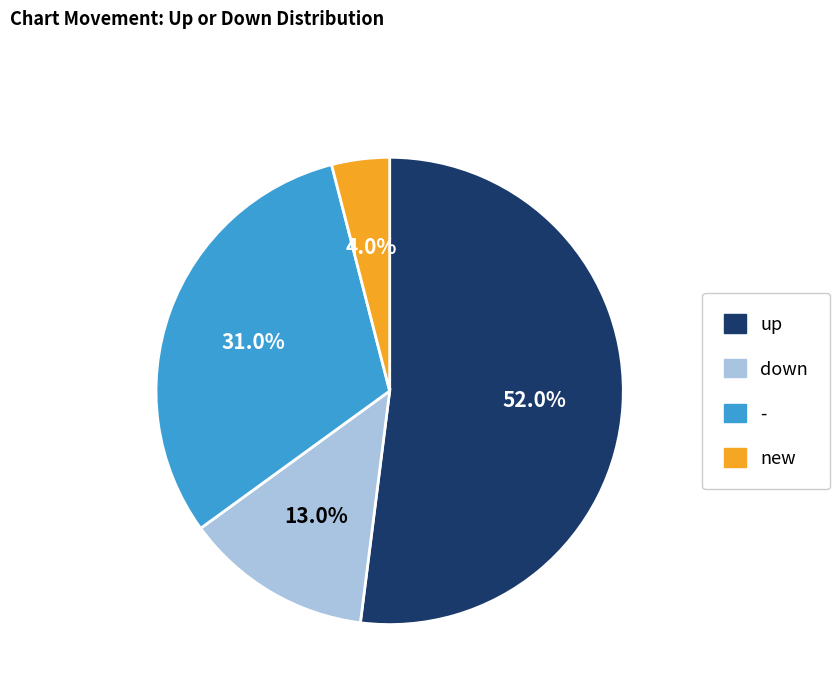

What is the largest slice in the pie chart?

up